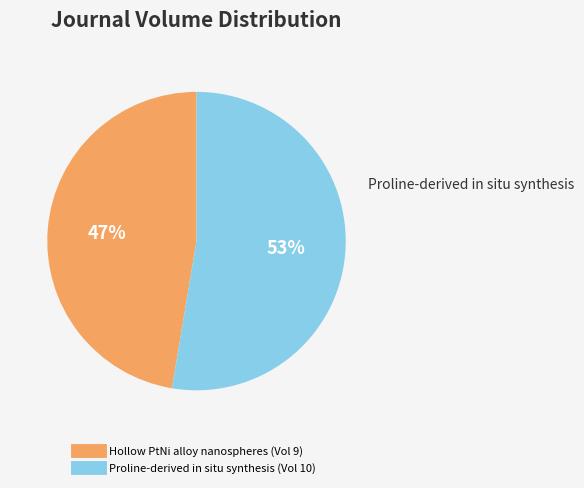

Is it true that Proline-derived in situ synthesis is 53% of the pie?

True